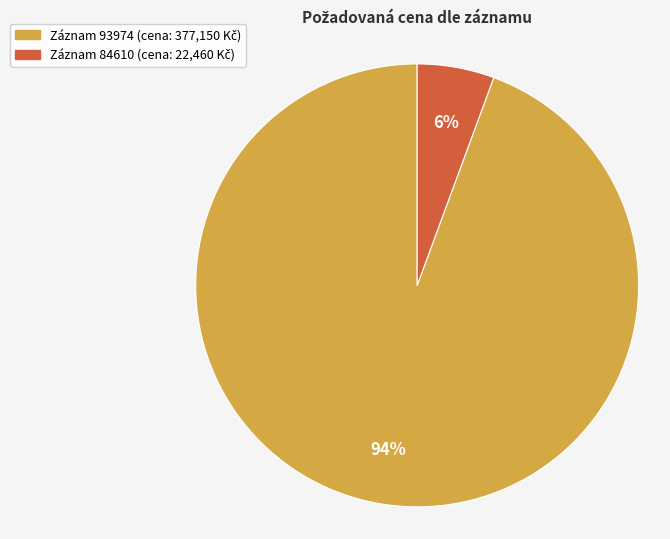

Is there a majority slice in this chart?

Yes